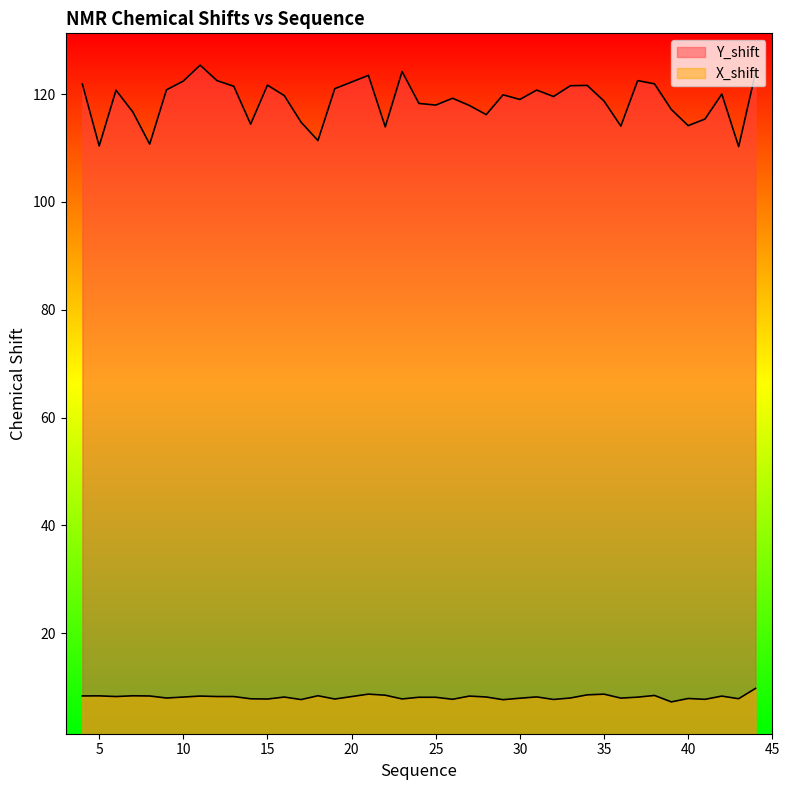

True or false: Y_shift and X_shift cross at least once.

False